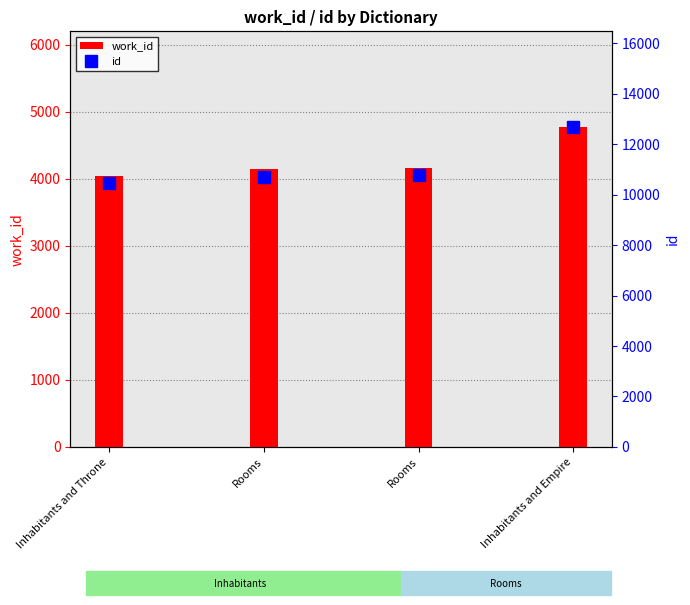

At which label does work_id reach its minimum?

Inhabitants and Throne